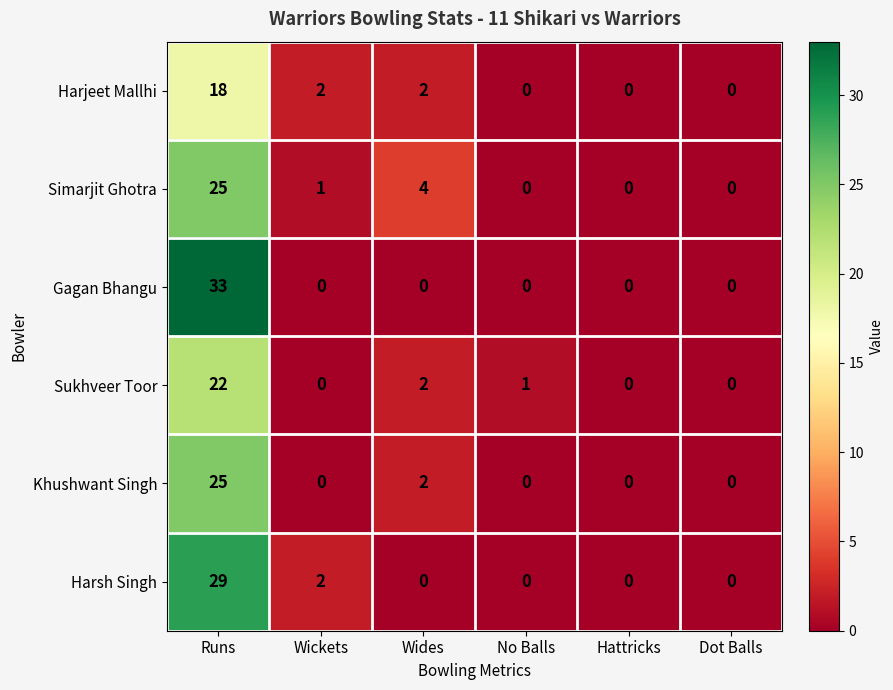

What is the spread (max minus min) of values at Runs?

15